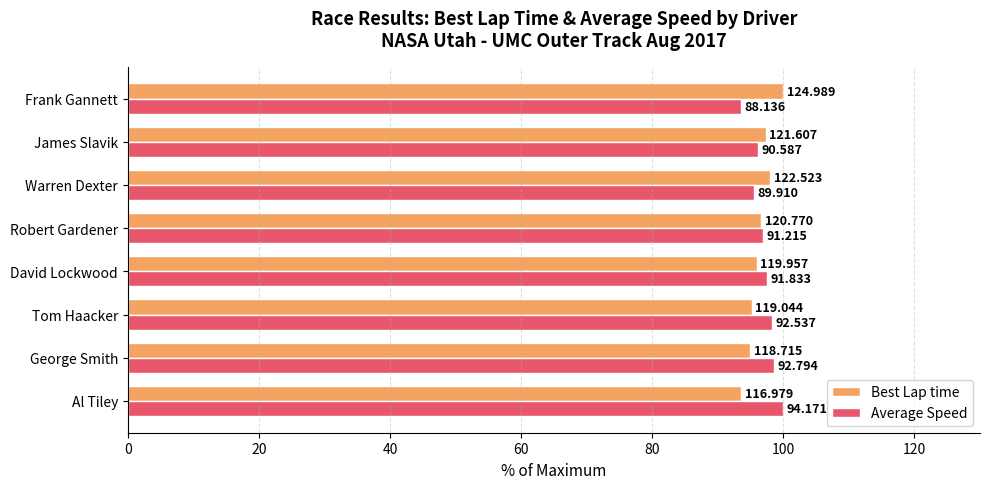

Does the chart contain any negative values?

No